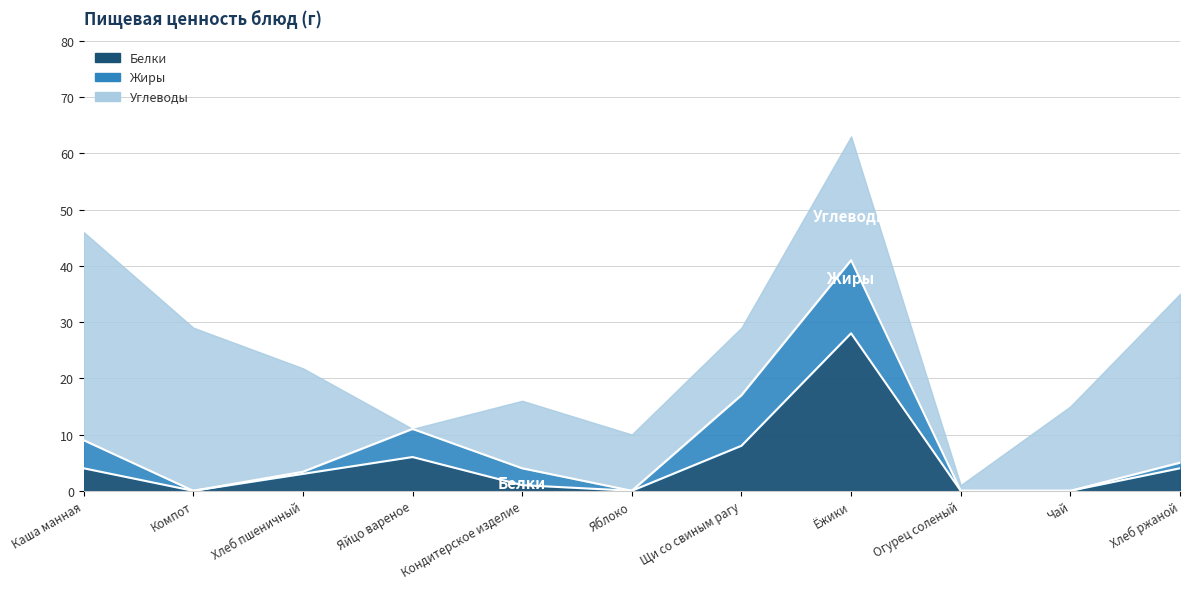

Reading right to left, what are all the values shown in this chart?

Белки: Хлеб ржаной=4.0	Чай=0.0	Огурец соленый=0.0	Ёжики=28.0	Щи со свиным рагу=8.0	Яблоко=0.0	Кондитерское изделие=1.0	Яйцо вареное=6.0	Хлеб пшеничный=3.0	Компот=0.0	Каша манная=4.0
Жиры: Хлеб ржаной=1.0	Чай=0.0	Огурец соленый=0.0	Ёжики=13.0	Щи со свиным рагу=9.0	Яблоко=0.0	Кондитерское изделие=3.0	Яйцо вареное=5.0	Хлеб пшеничный=0.4	Компот=0.0	Каша манная=5.0
Углеводы: Хлеб ржаной=30.0	Чай=15.0	Огурец соленый=1.0	Ёжики=22.0	Щи со свиным рагу=12.0	Яблоко=10.0	Кондитерское изделие=12.0	Яйцо вареное=0.0	Хлеб пшеничный=18.4	Компот=29.0	Каша манная=37.0